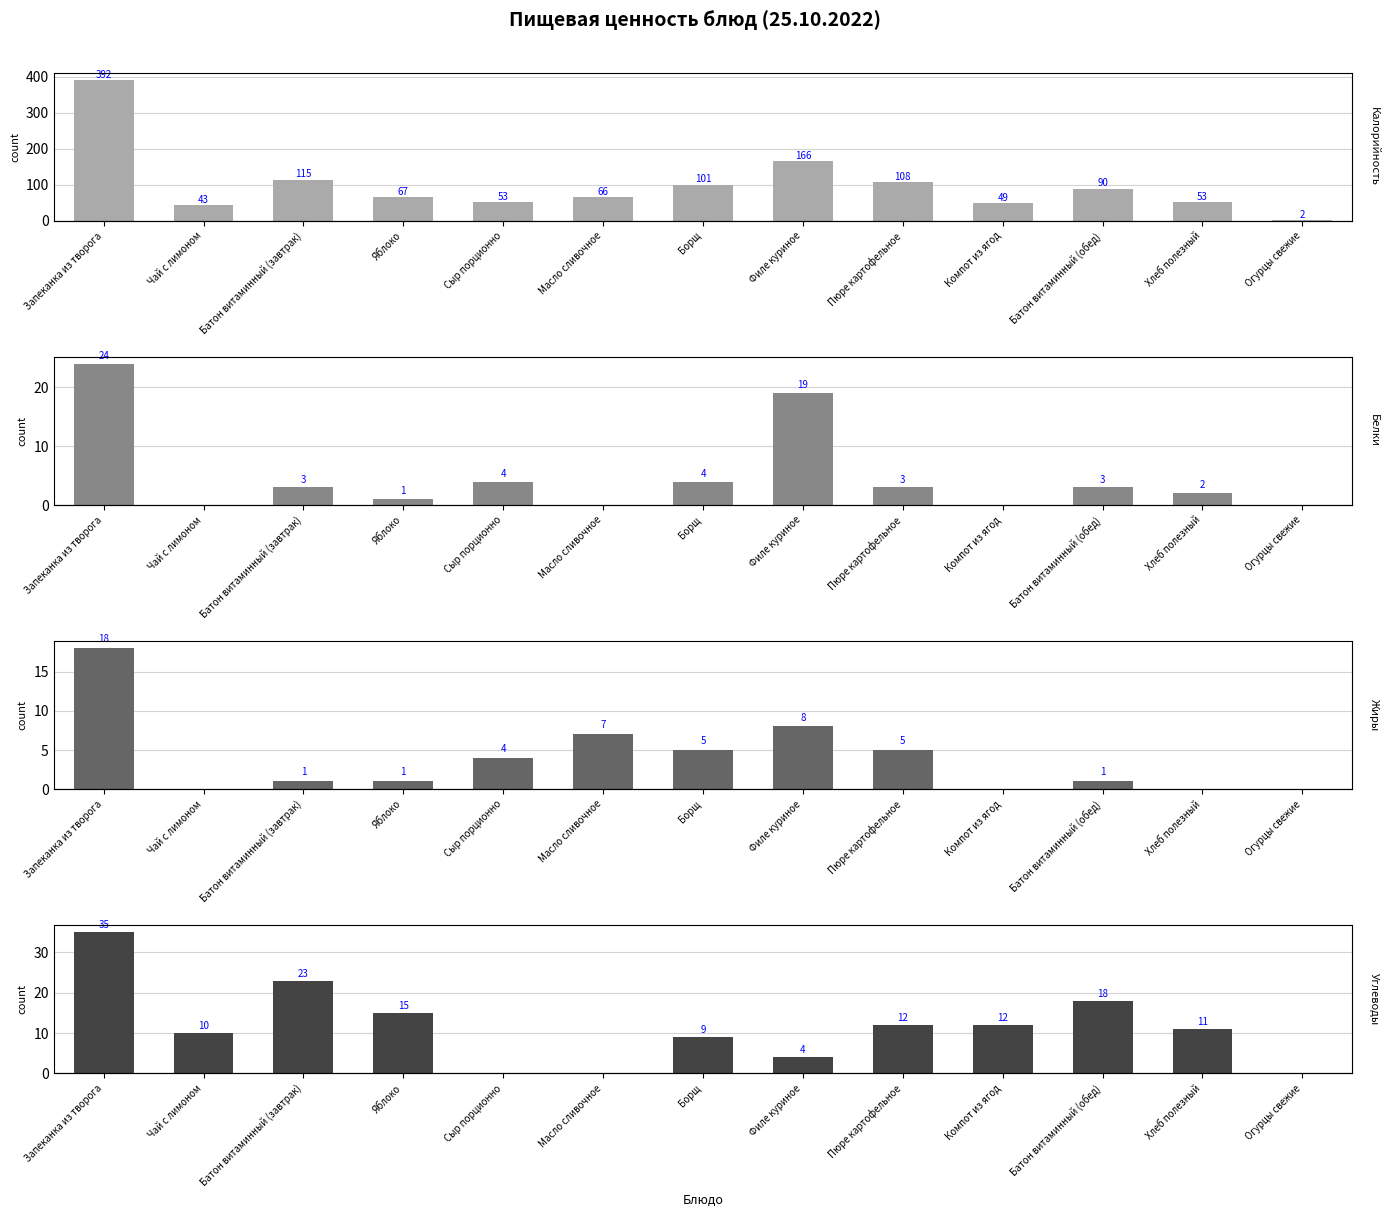

What is the label of the 9th bar from the right?

Сыр порционно